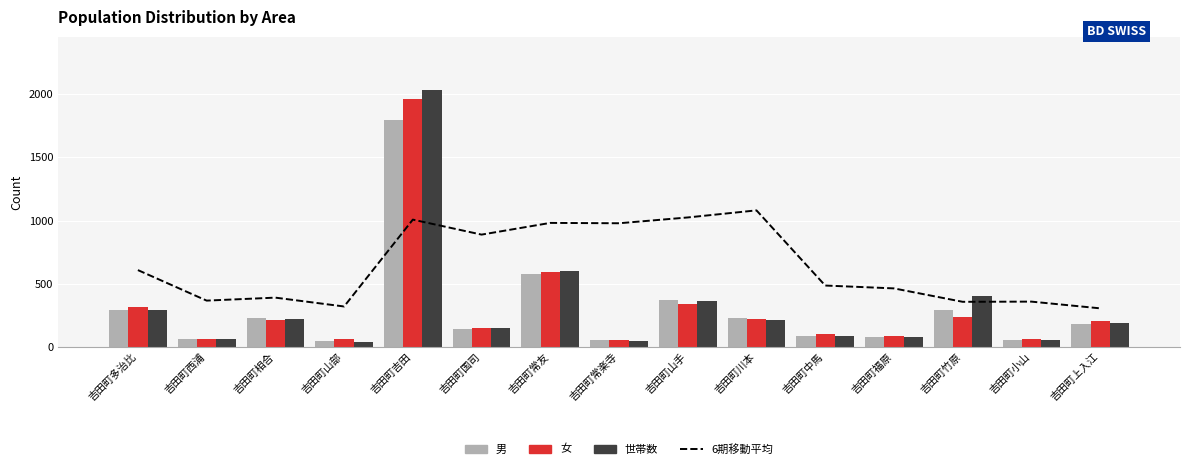

What is the value of the 男 bar at the 9th from the left?

375.0